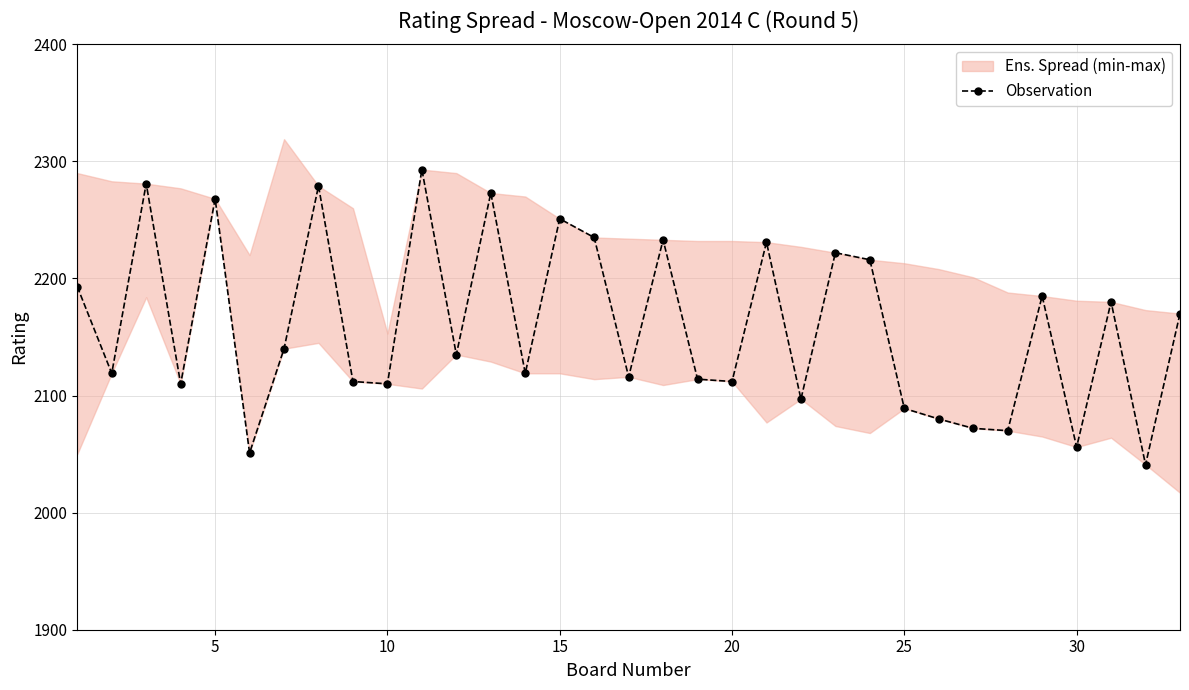

How many interior local valleys (lower than both neighbors) does the data have?

12